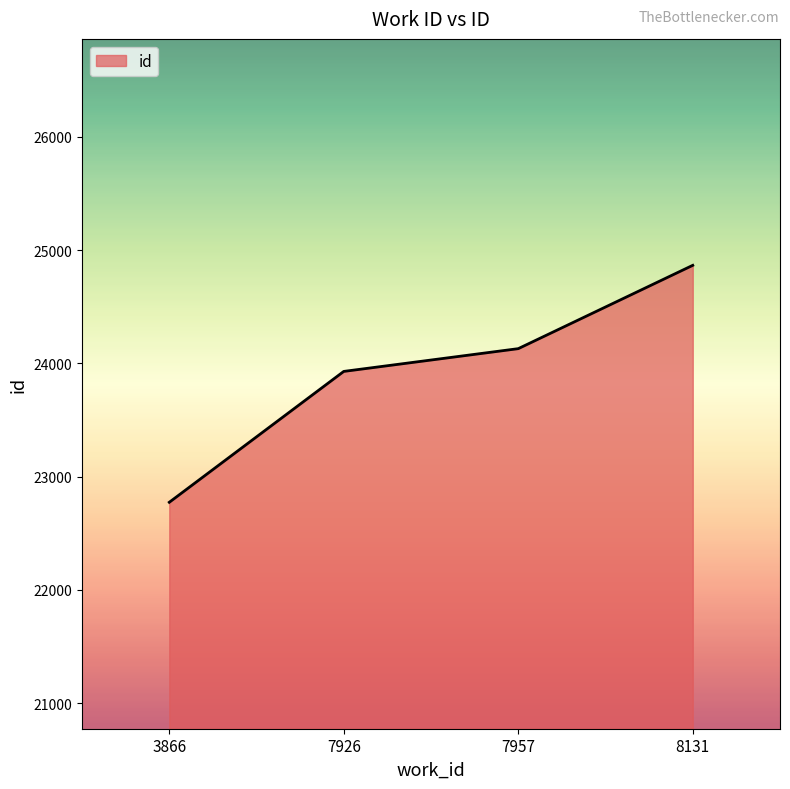

Where is the data nearest to the value 23819?

7926